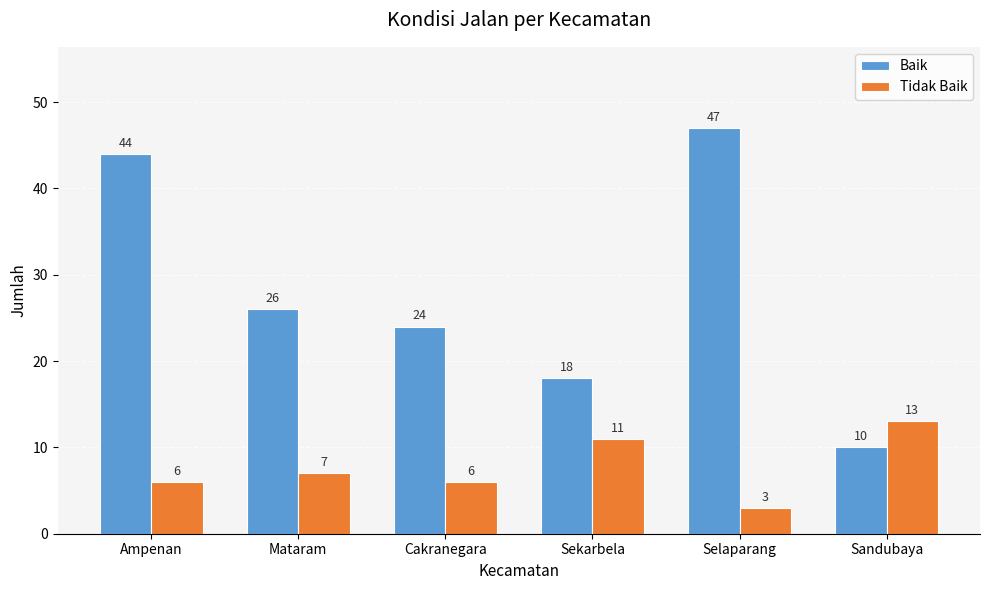

At which label does Tidak Baik reach its minimum?

Selaparang